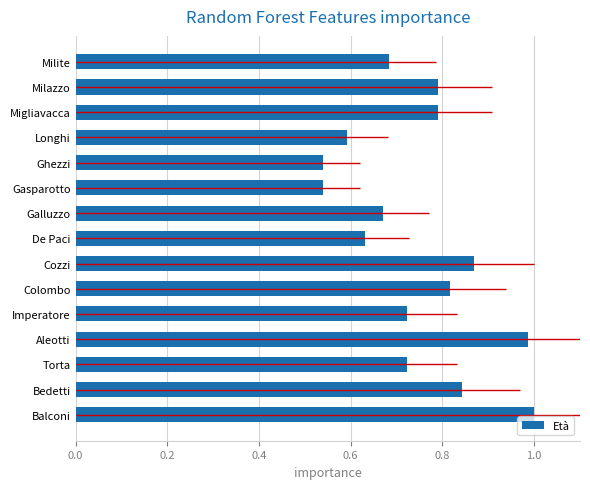

Is it true that Età equals 1.3 at Colombo?

False